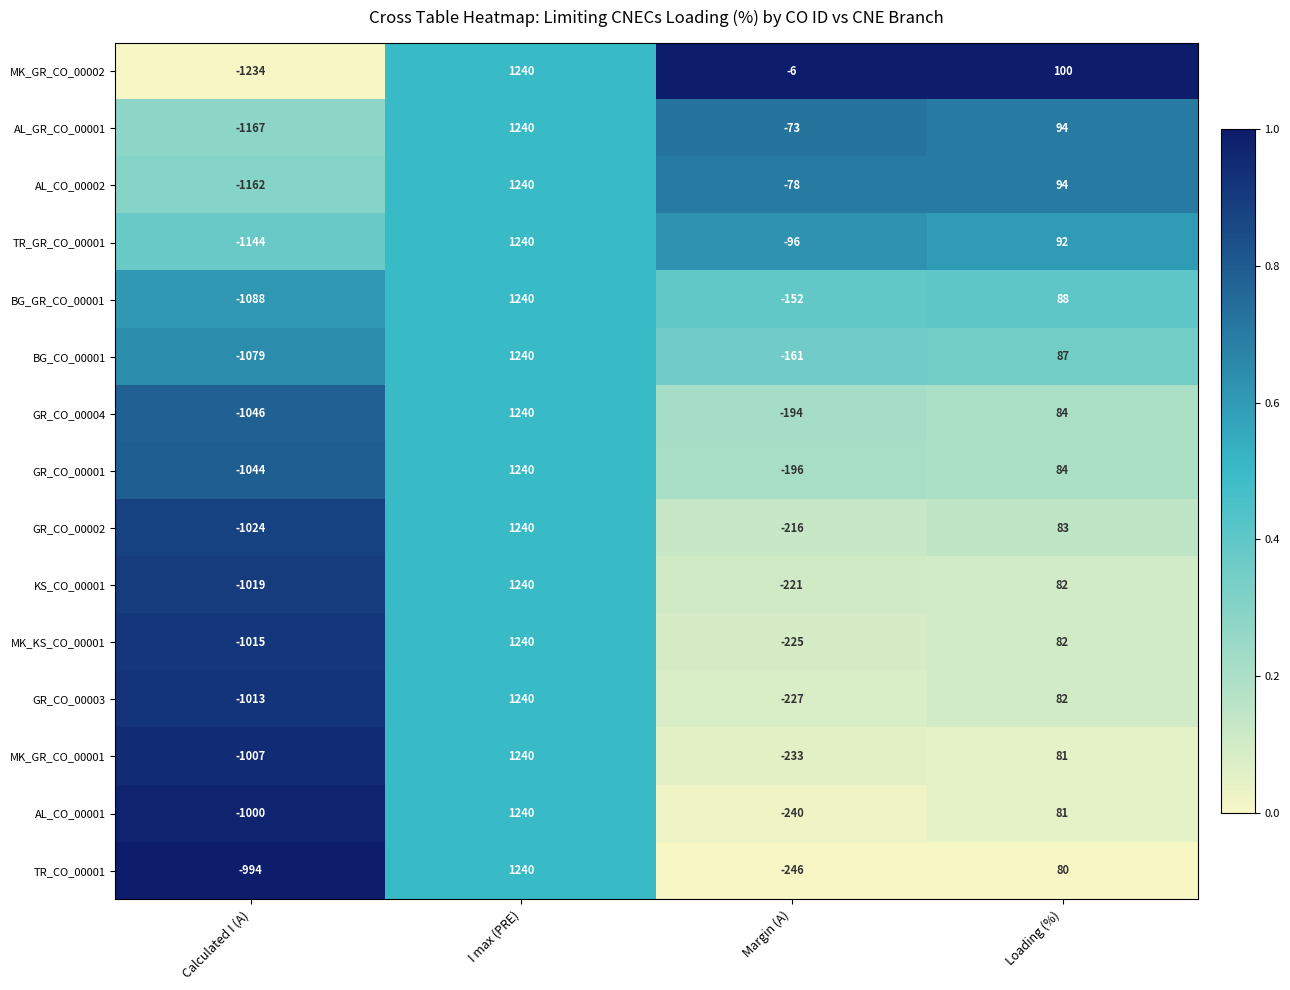

What is the approximate value of TR_GR_CO_00001 at I max (PRE)?

1240